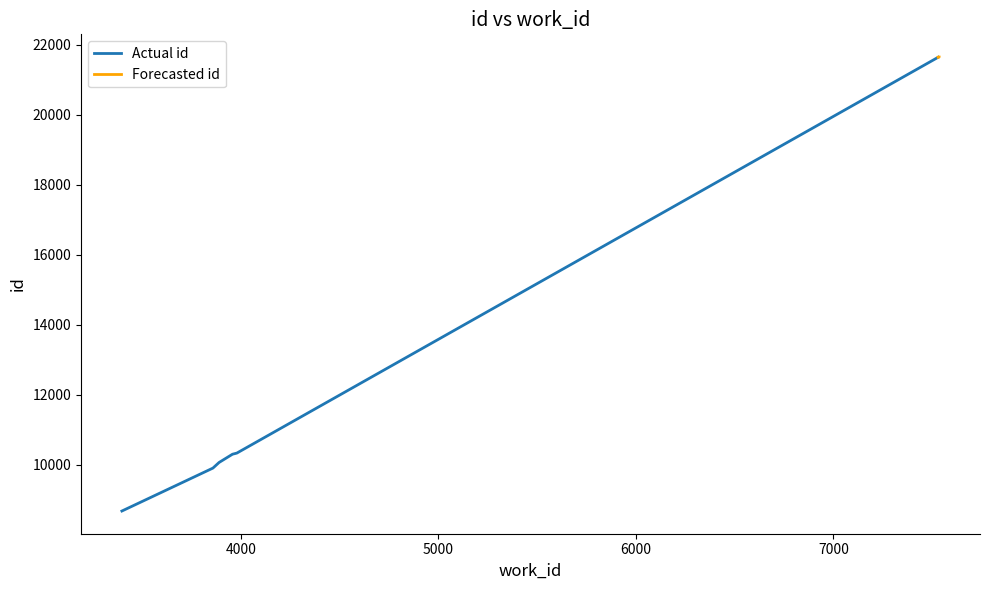

Count the number of values greater than 21640.

4